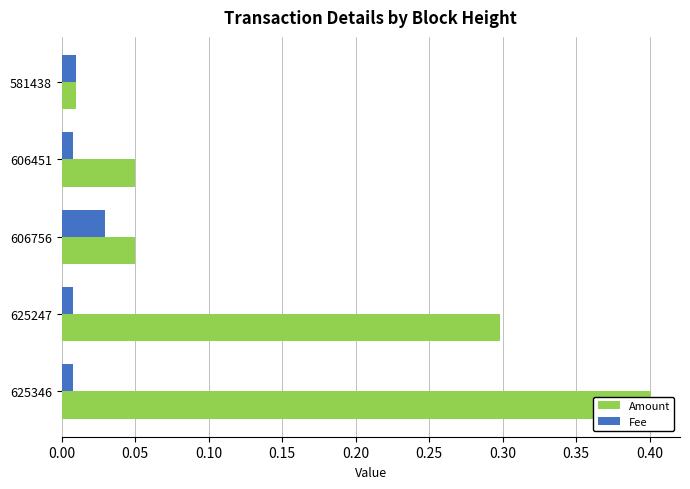

Does the chart contain stacked bars?

No